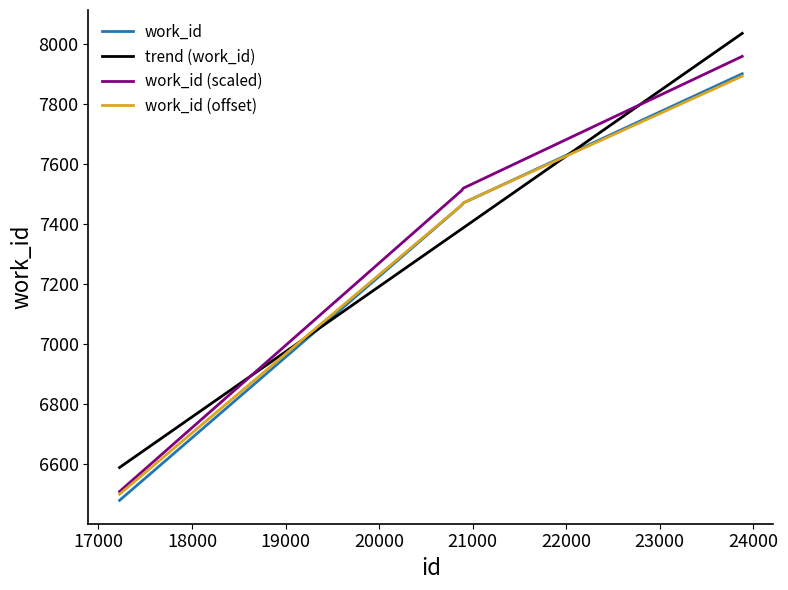

True or false: work_id has more than 2 points higher than both neighbors.

False